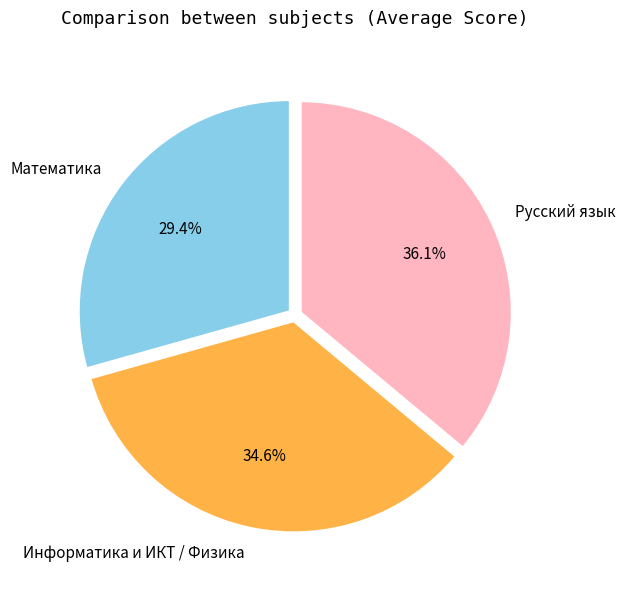

To the nearest percent, what is the difference between the largest and smallest slice percentages?

7%